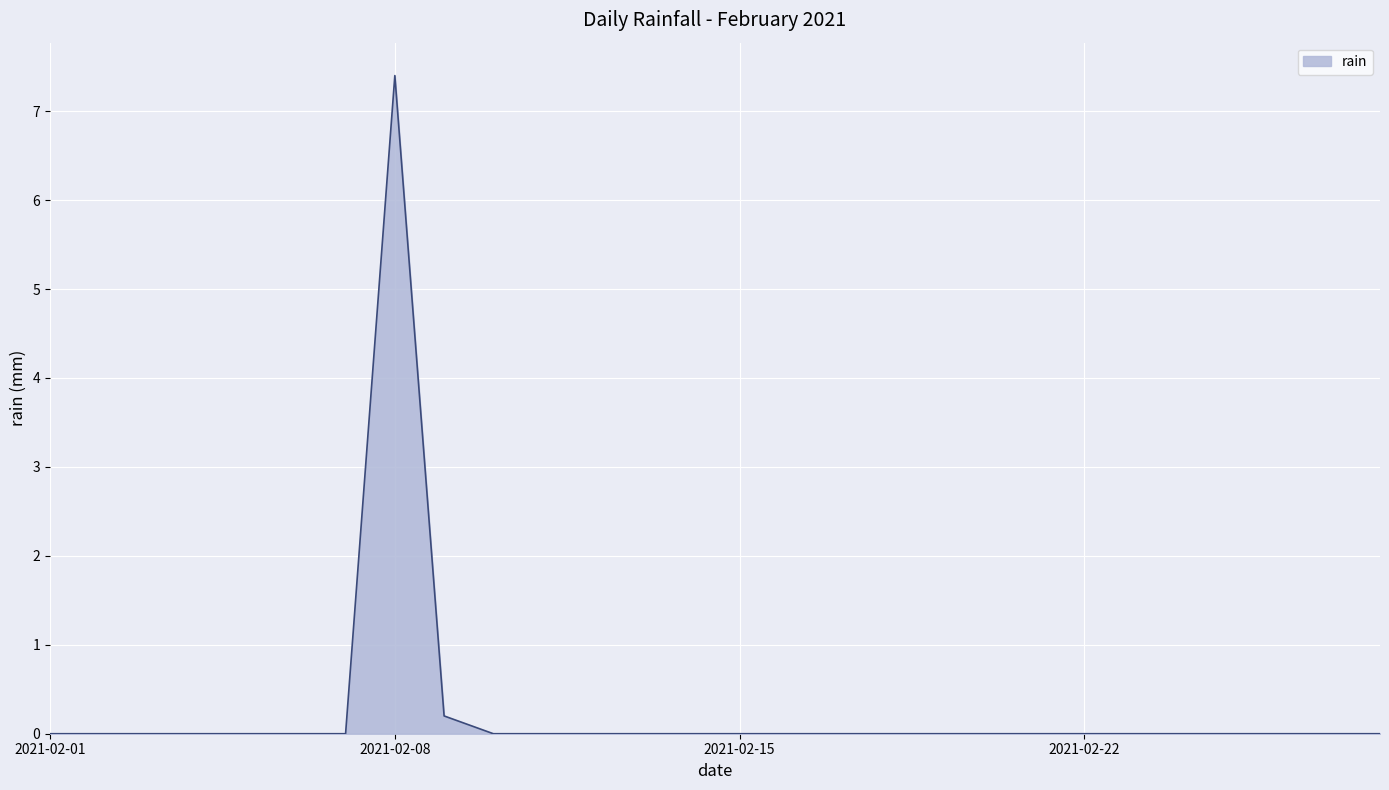

What is the difference between the maximum and minimum values?

7.4